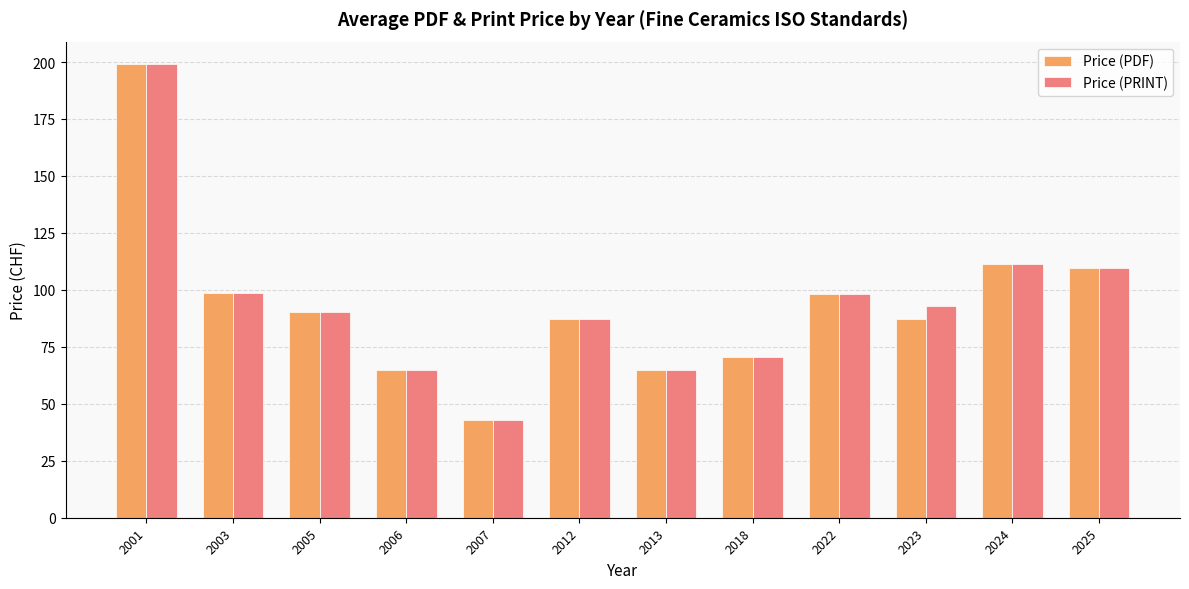

At which category is the sum across all series the highest?

2001